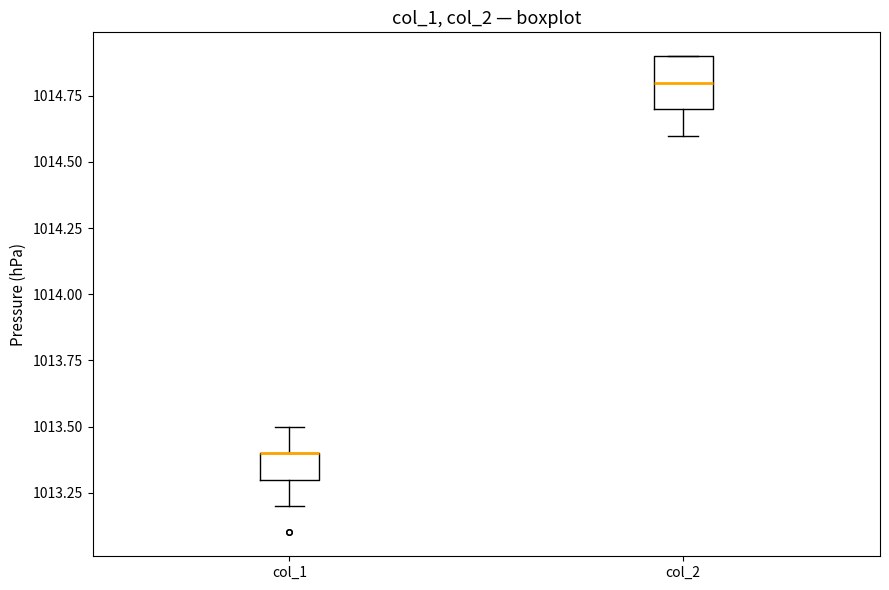

Where is the lower edge of the box for col_1 on the y-axis? The values are not printed on the chart, so give them approximately, as read against the axis.

1013.3